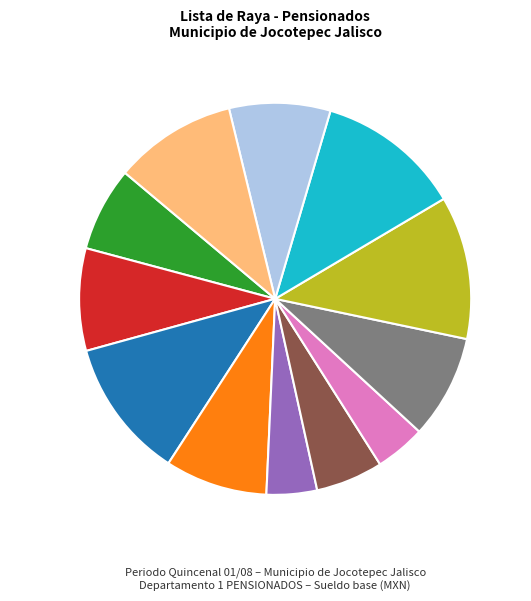

Is there a majority slice in this chart?

No